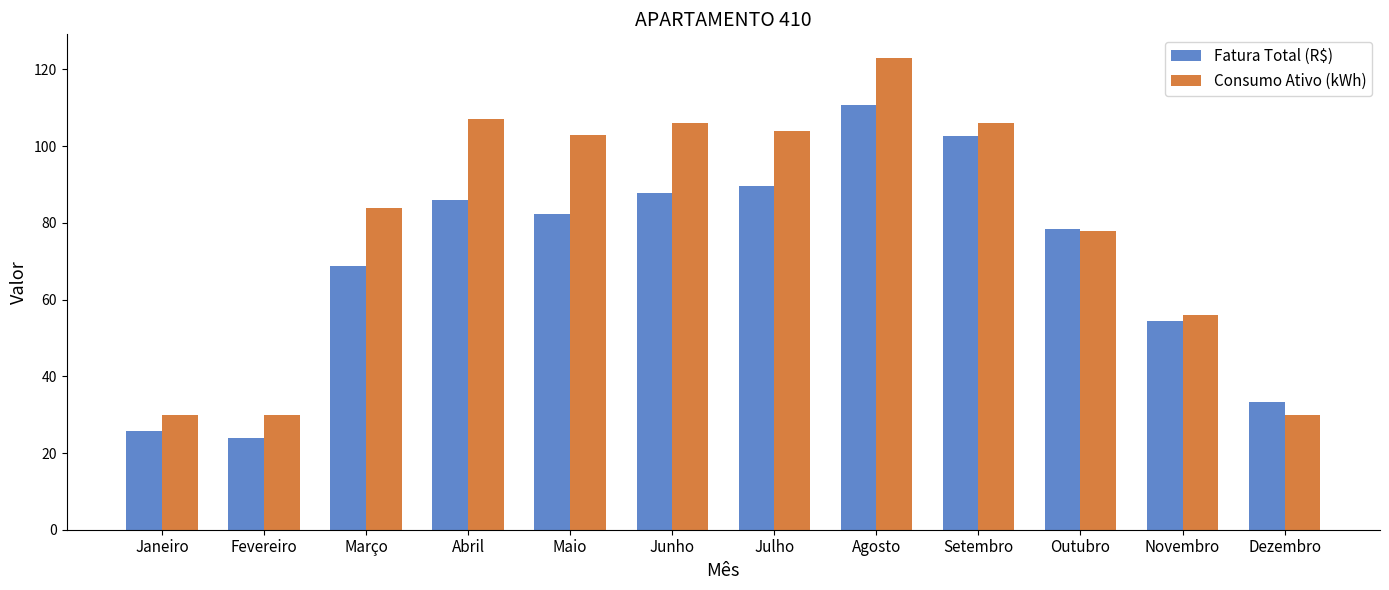

What is the label of the 2nd bar from the right?

Novembro